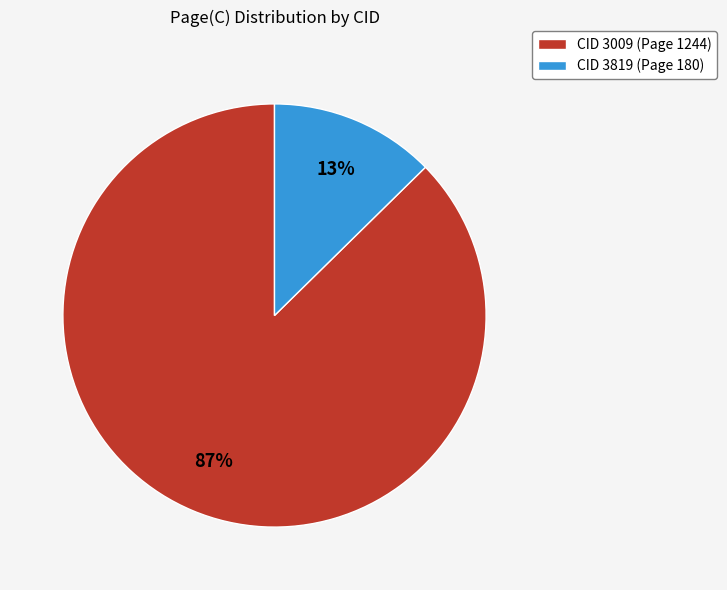

What is the majority slice?

CID 3009